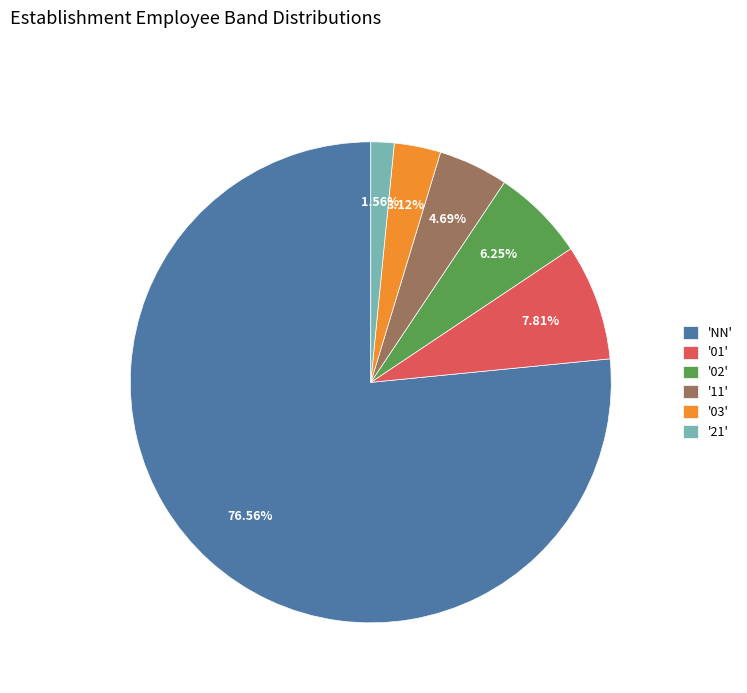

Rank the categories by value from highest to lowest.

'NN', '01', '02', '11', '03', '21'